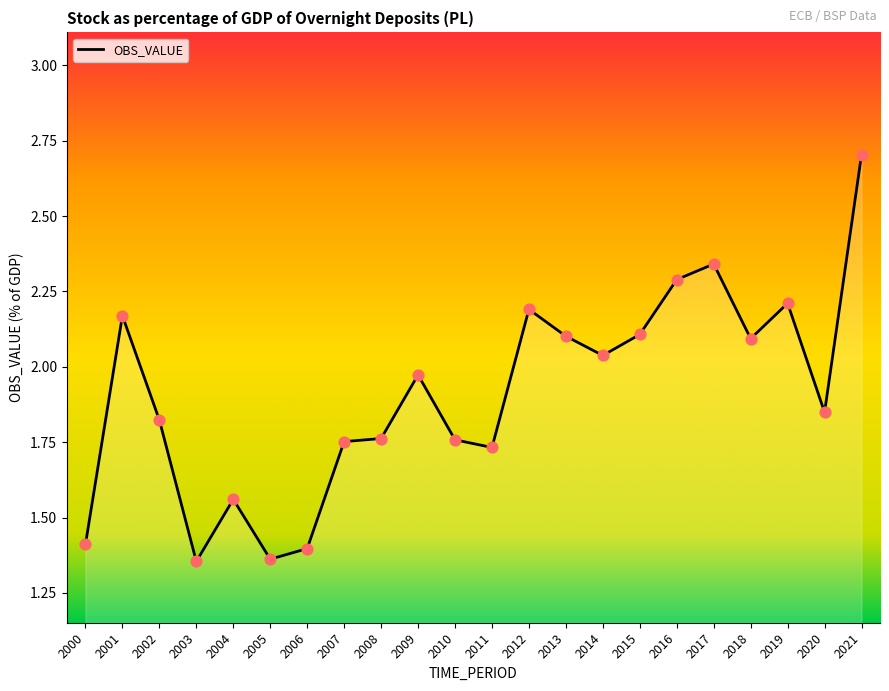

Approximately how many times larger is the value at 2002 compared to 2021?

0.7